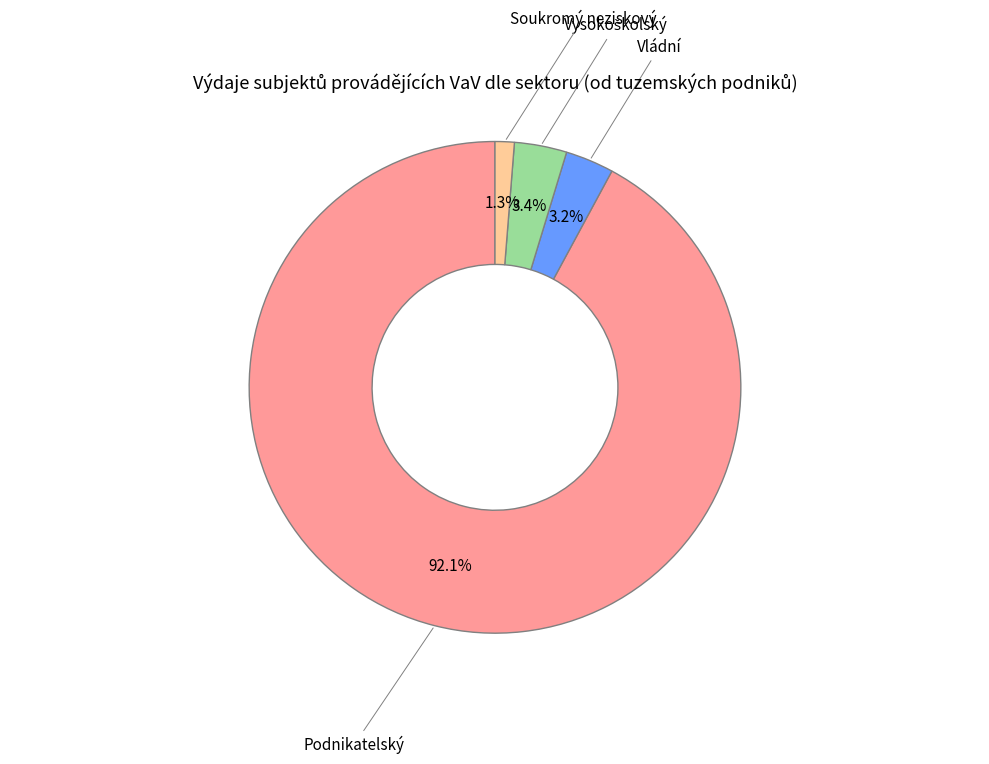

Does any single category account for the majority?

Yes